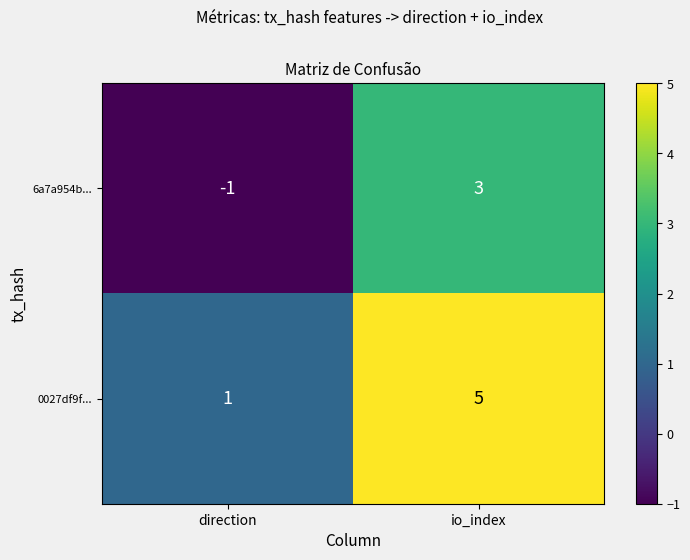

What value does the 0027df9f... series have at io_index?

5